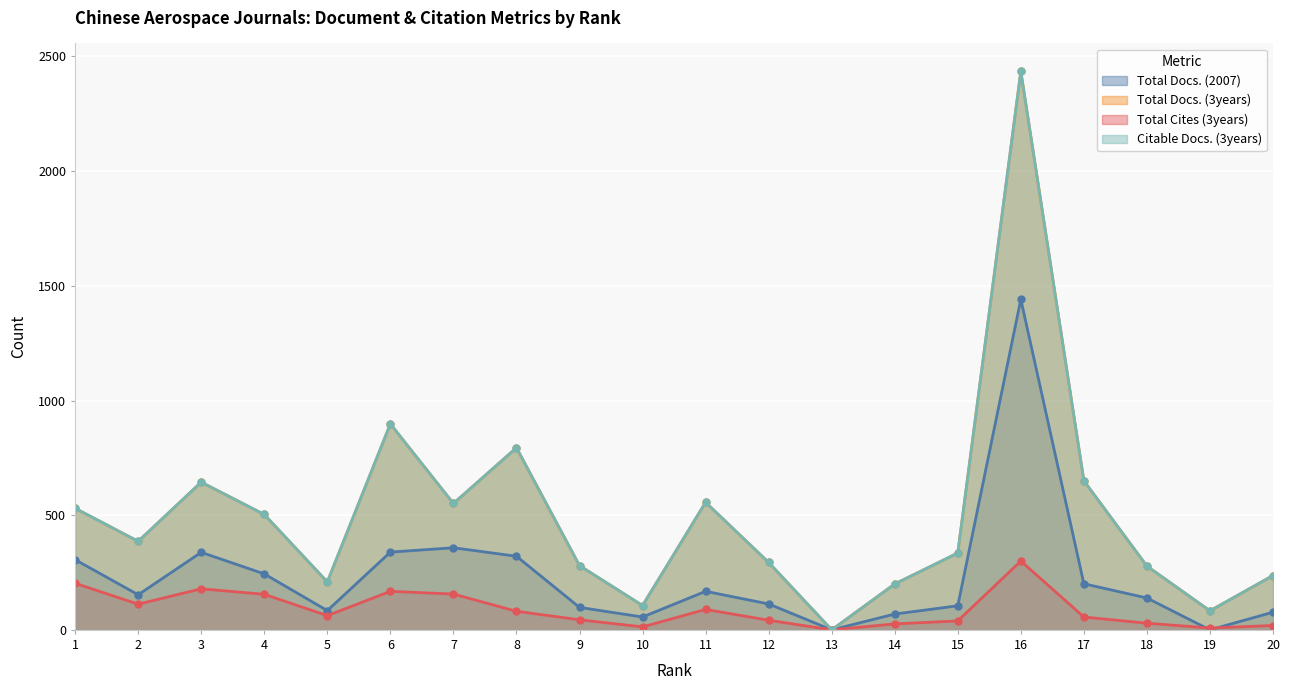

What is the difference between the maximum and minimum values in the Citable Docs. (3years) series?

2435